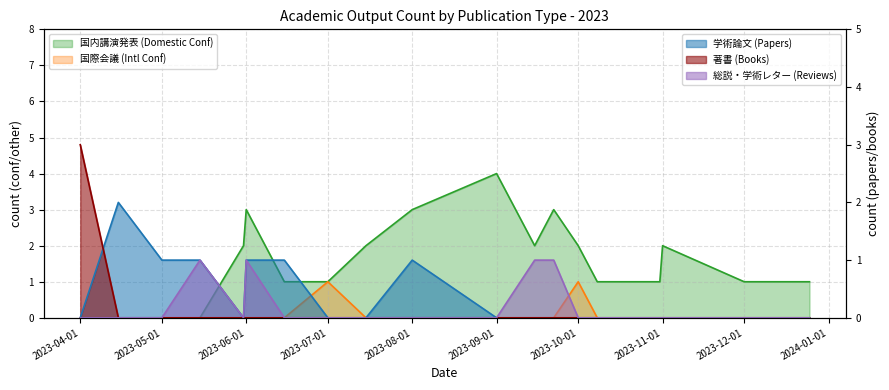

At how many categories does at least one series exceed 2?

5